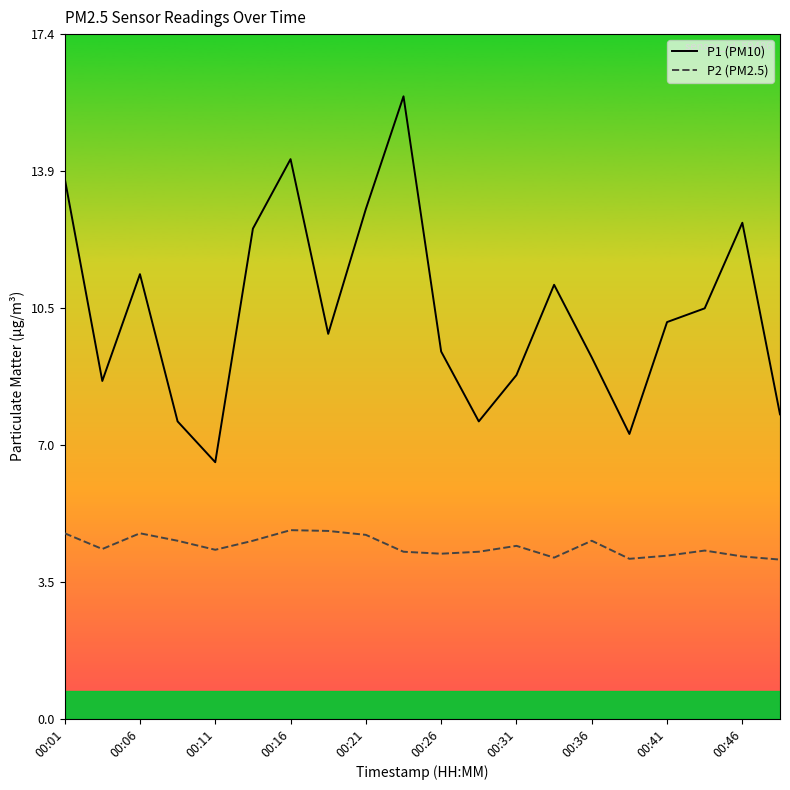

How many lines are shown in the chart?

2